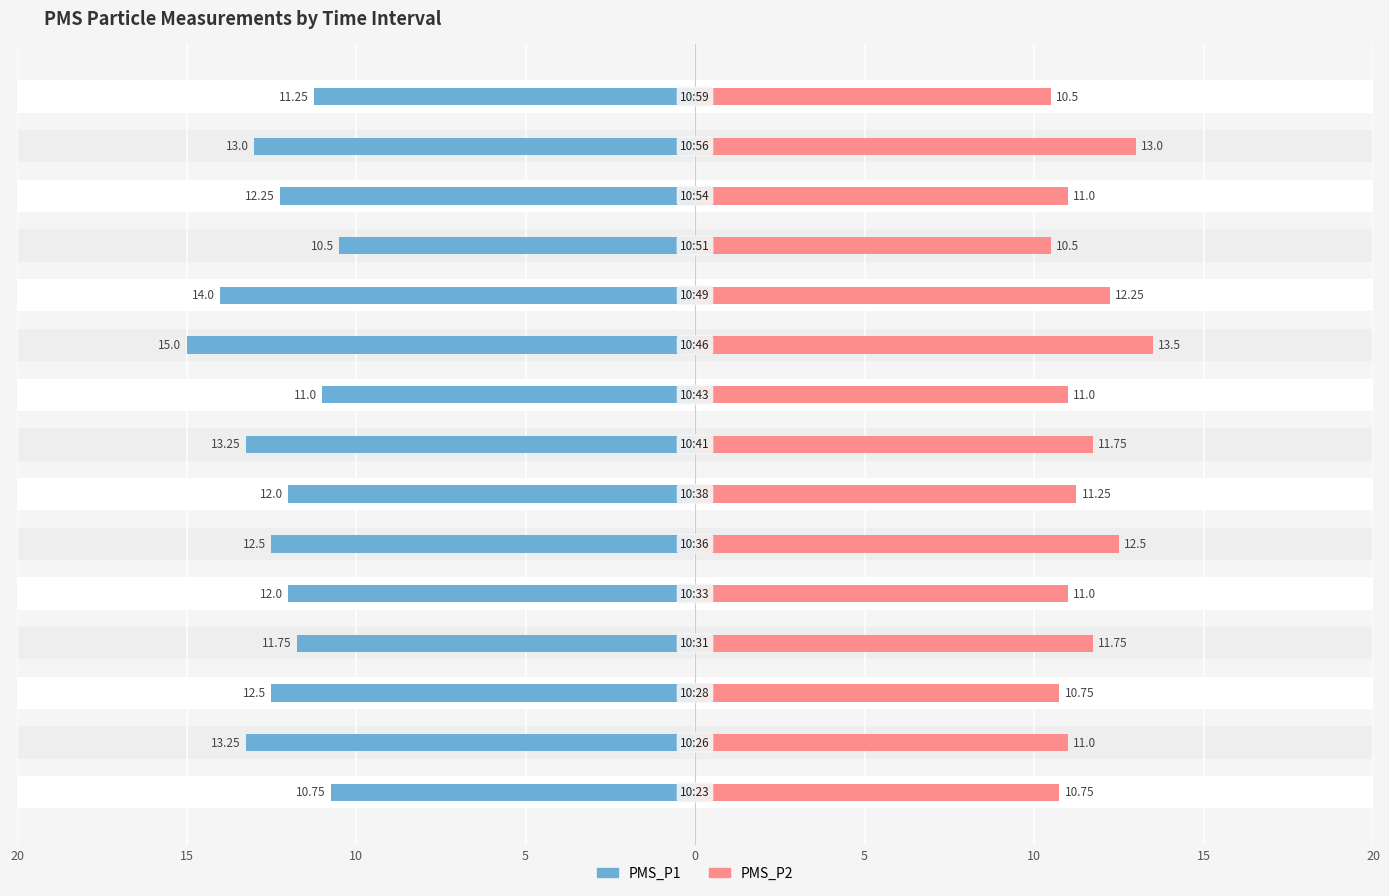

What is the value of the PMS_P2 bar at the 1st from the left?

10.8